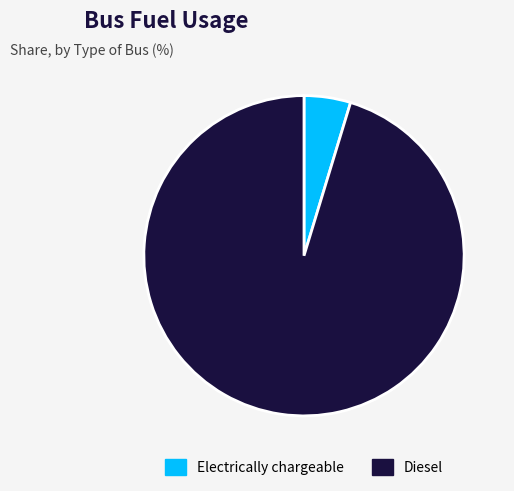

Count the number of slices in the pie.

2